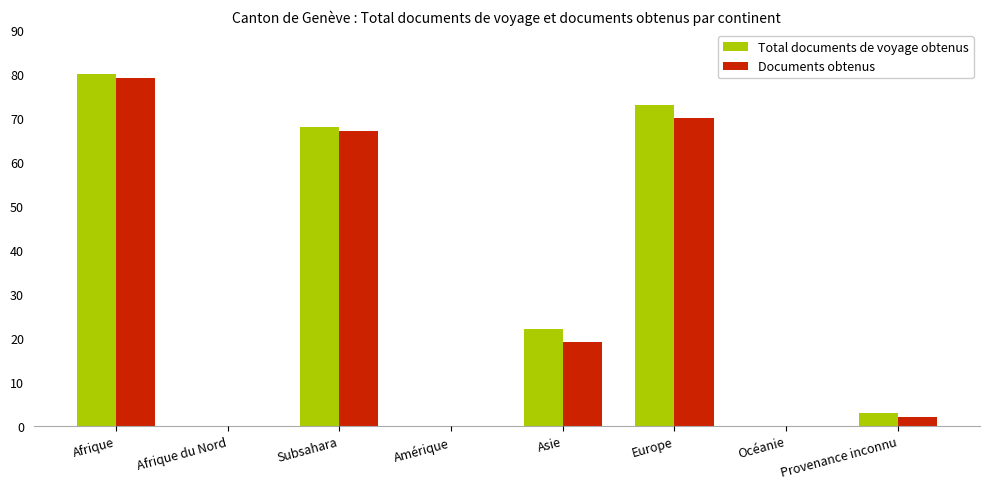

What is the approximate value of Documents obtenus at Subsahara?

67